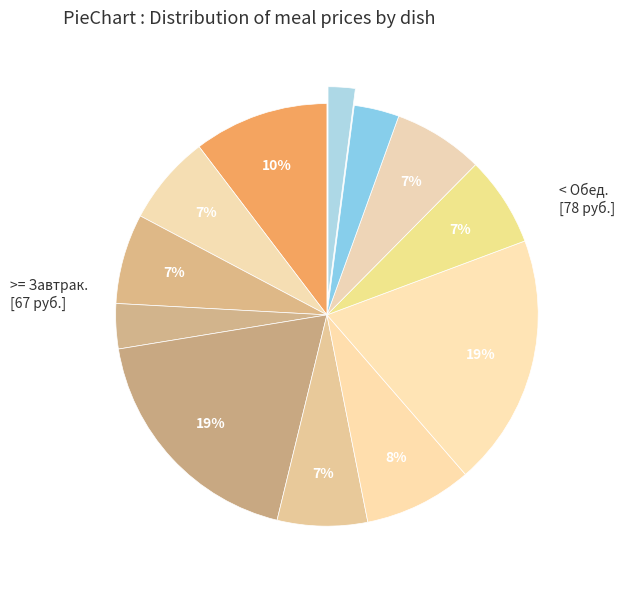

Which slice is the smallest?

Хлеб ржаной